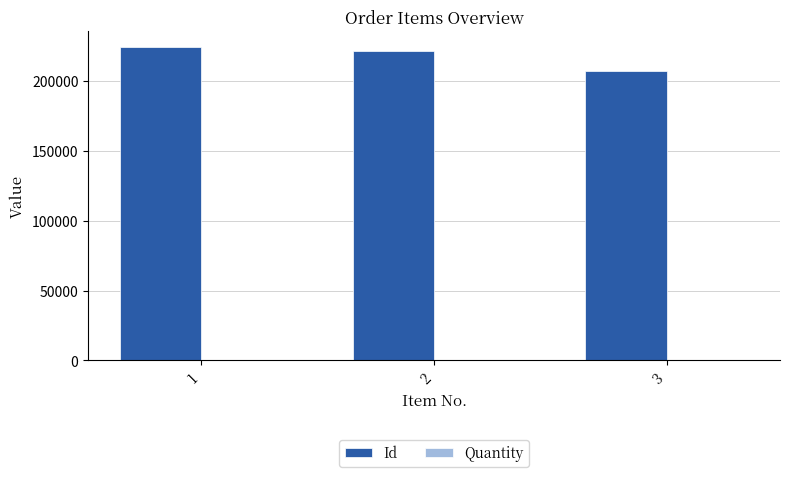

What is the sum of all Id values?

653131